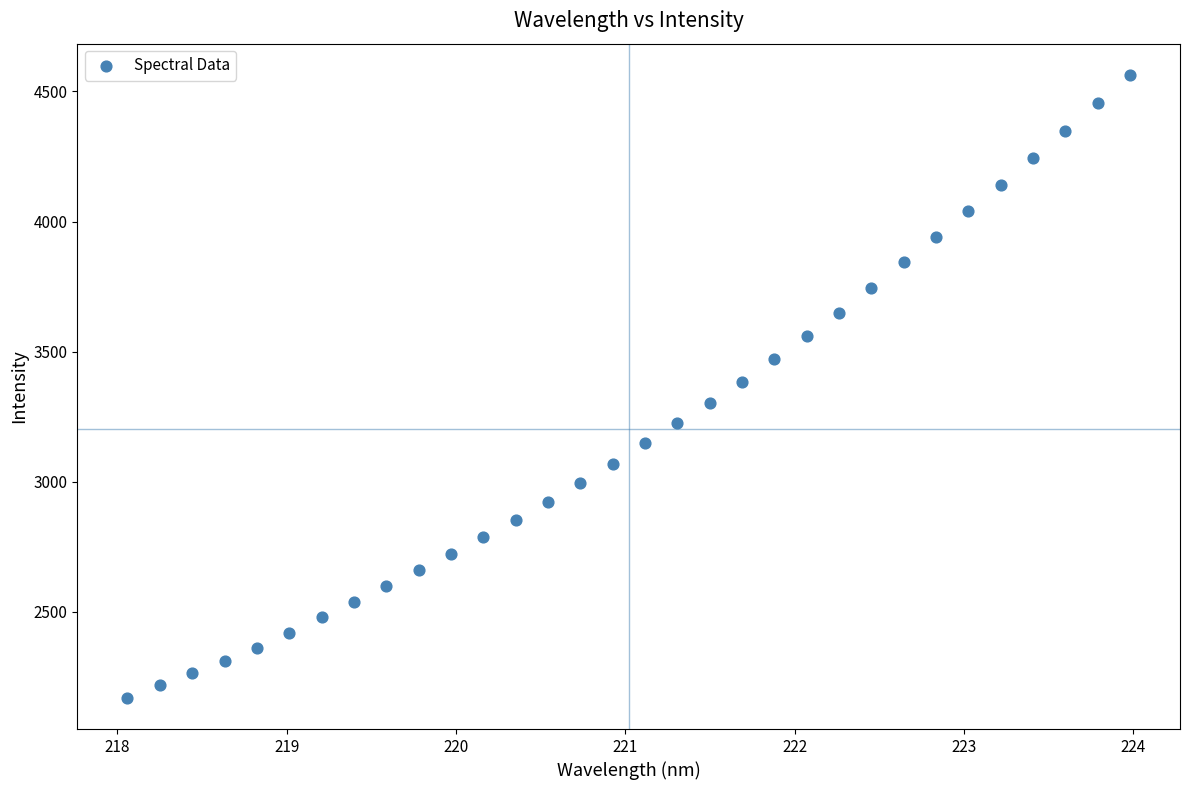

What is the range of Y values (max minus min)?

2394.5